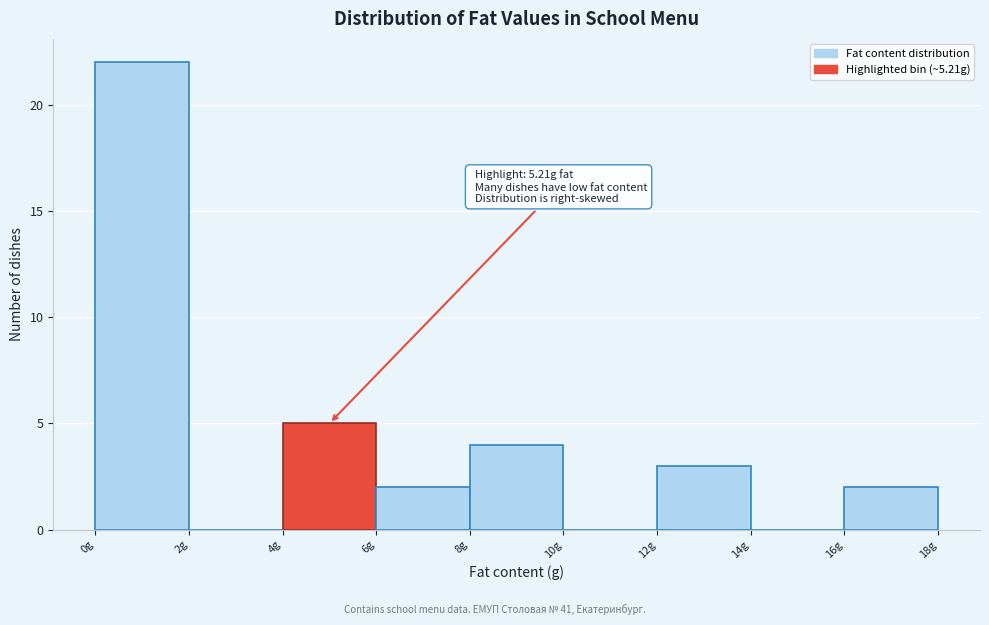

Which range on the x-axis has the tallest bar?

0 to 2